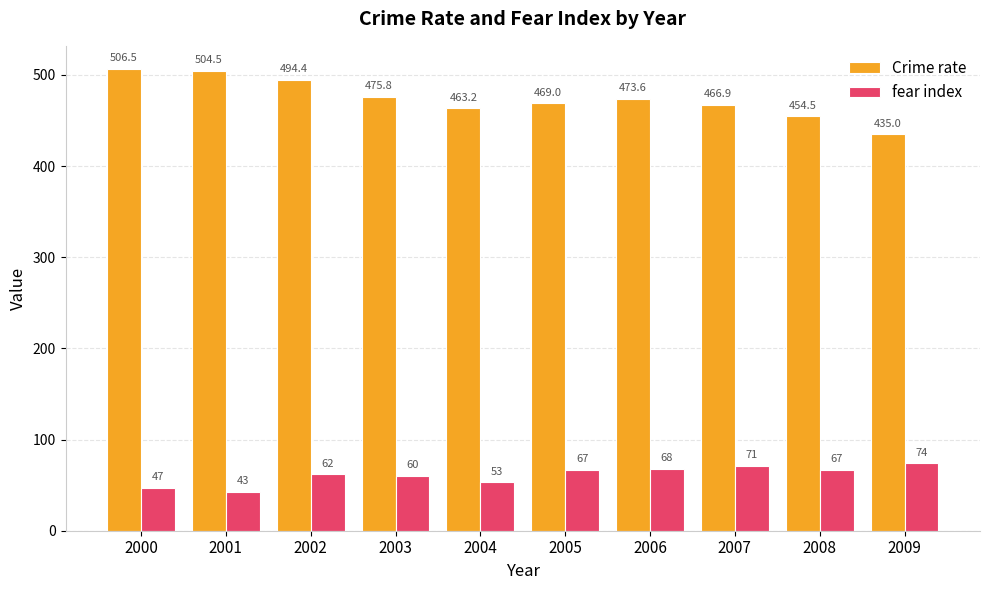

Is it true that fear index equals 60.0 at 2003?

True